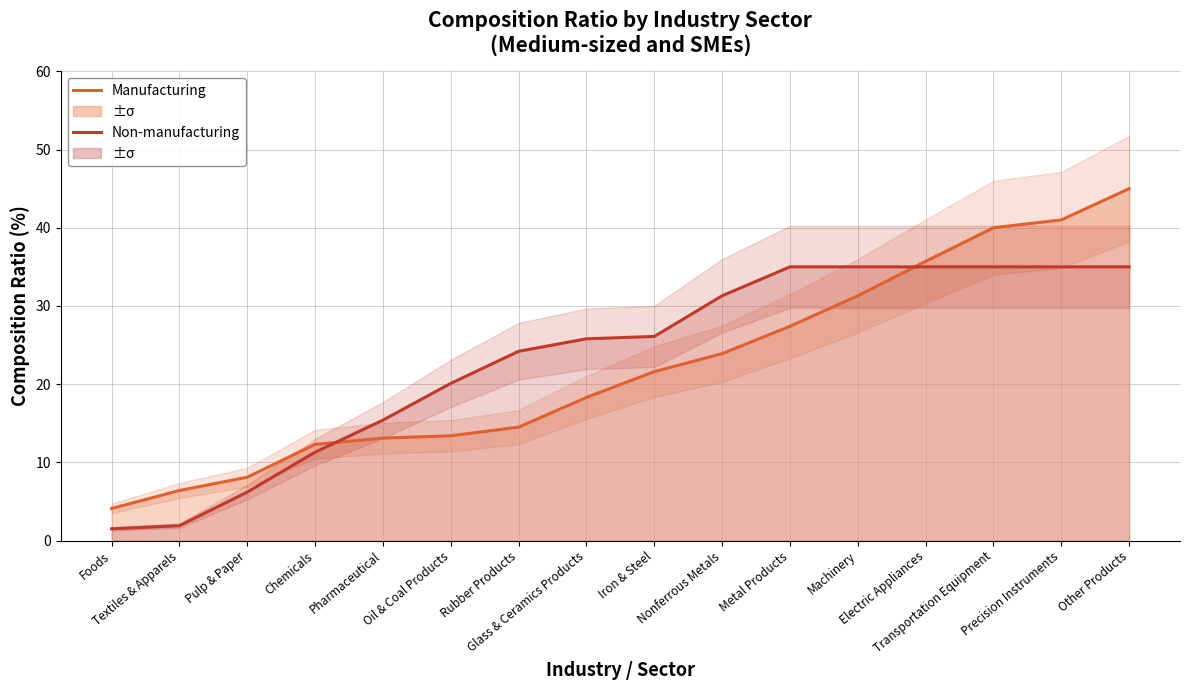

Which series has the largest total across all categories?

Non-manufacturing